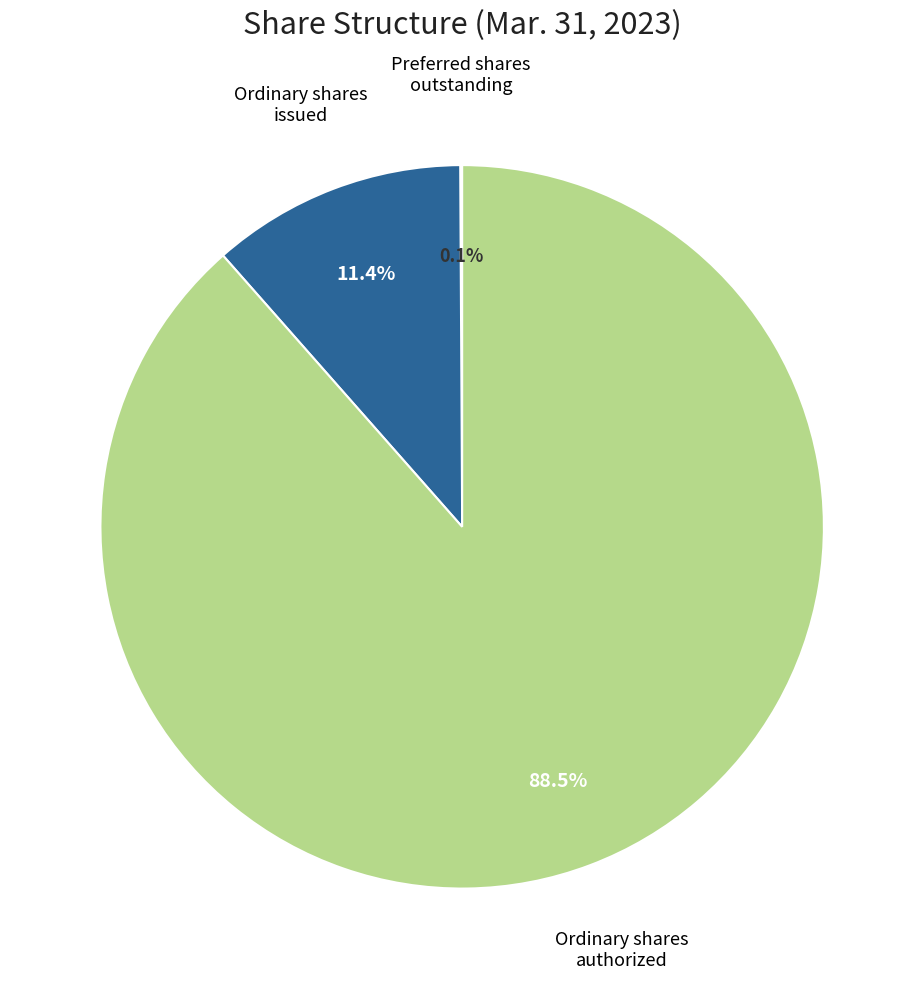

Which has a higher value, Ordinary shares issued or Ordinary shares authorized?

Ordinary shares authorized